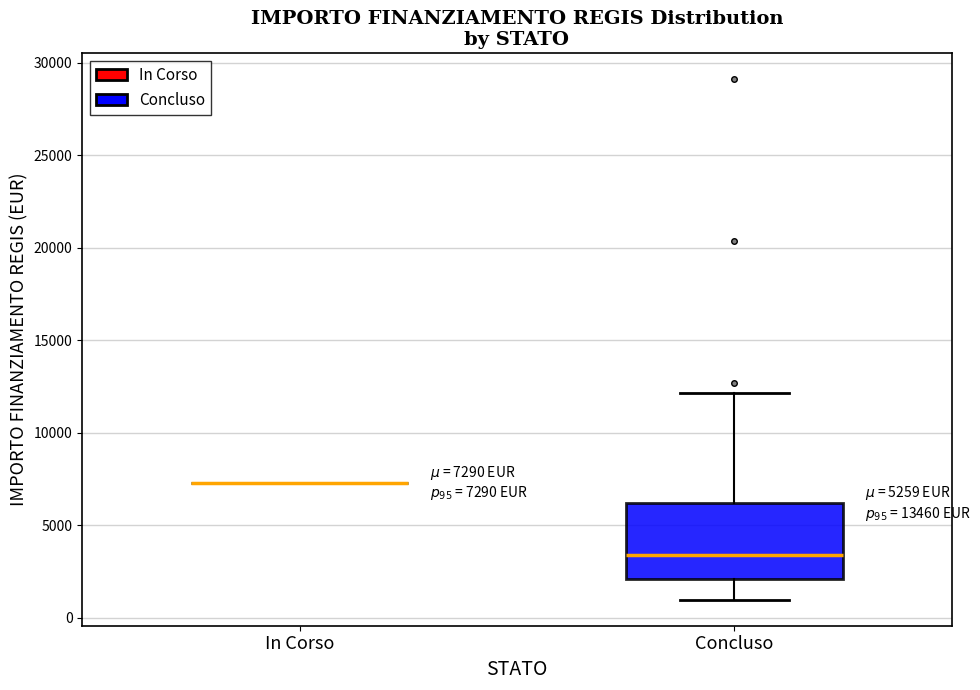

Comparing the boxes themselves (not the whiskers), which one is the tallest?

Concluso